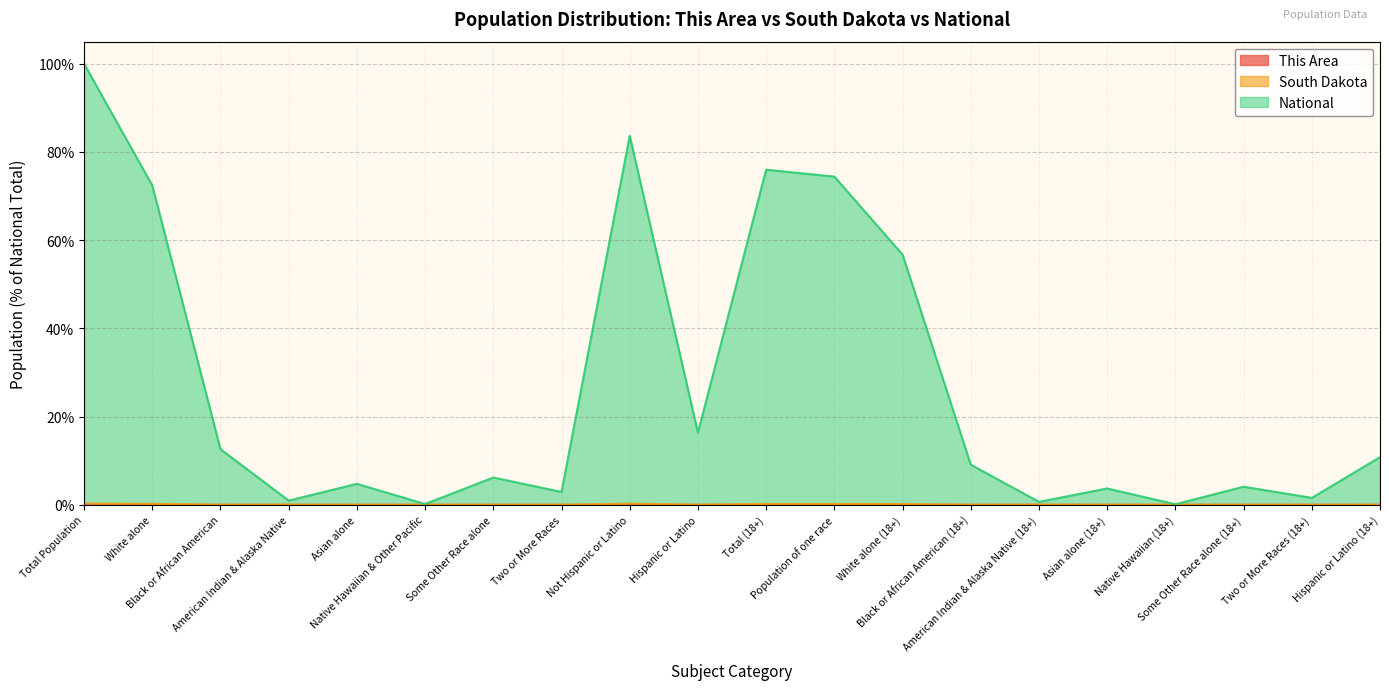

How many lines are shown in the chart?

3